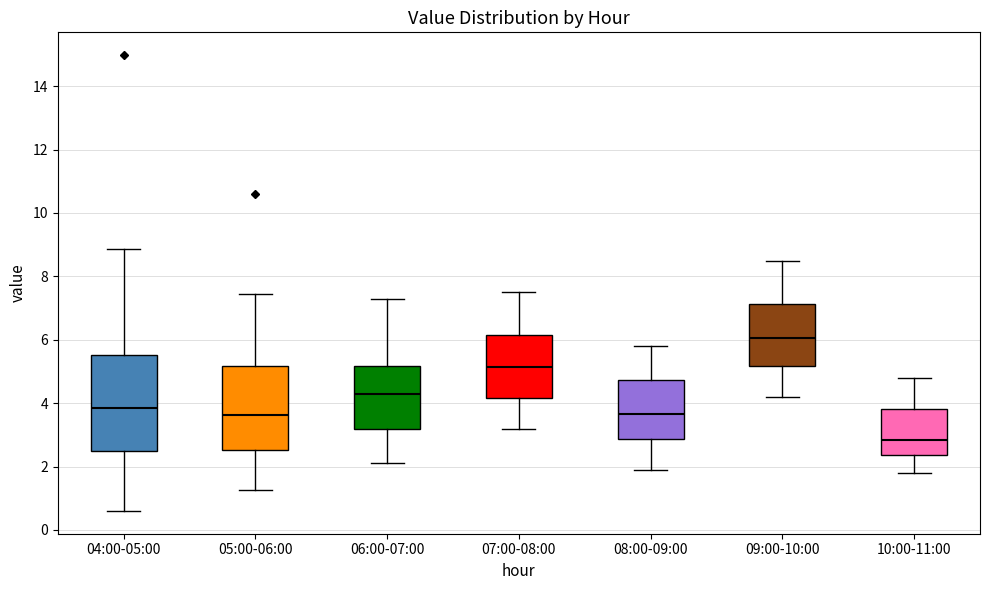

Which box's median line is the lowest?

10:00-11:00